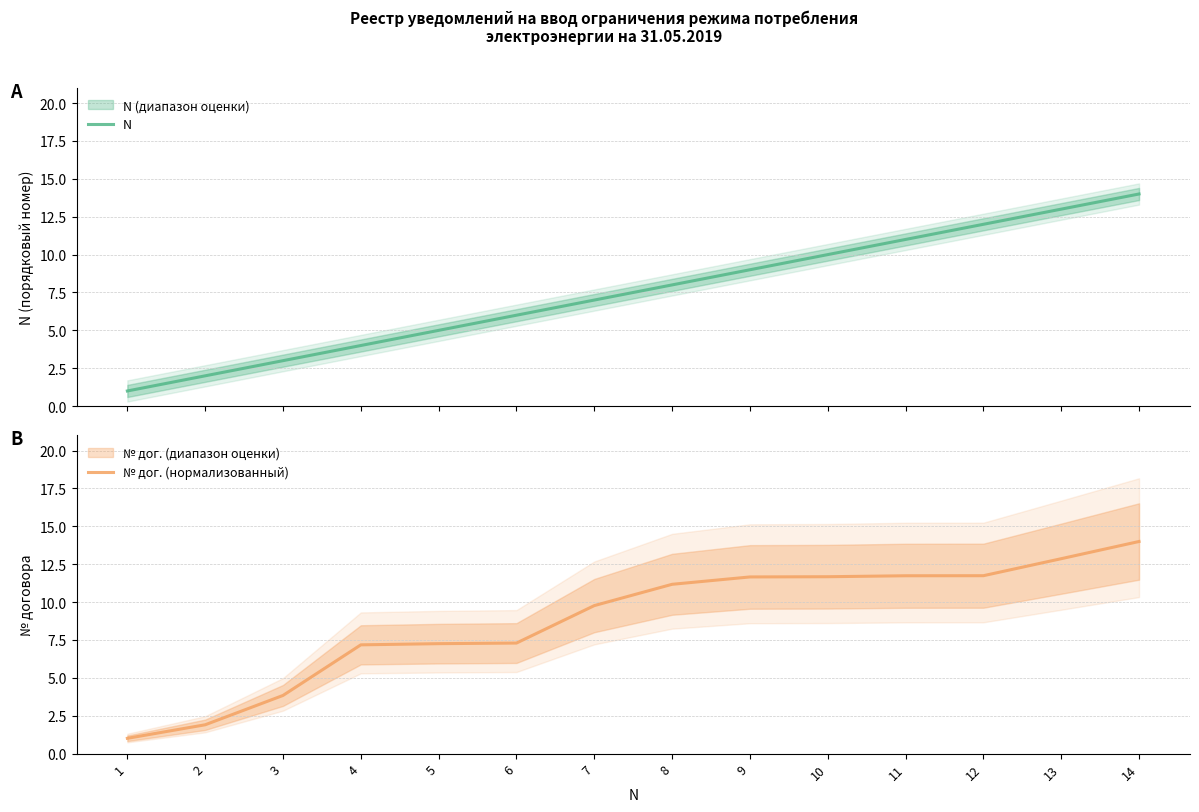

The value of № дог. (нормализованный) at 7 is 5.1. True or false?

False